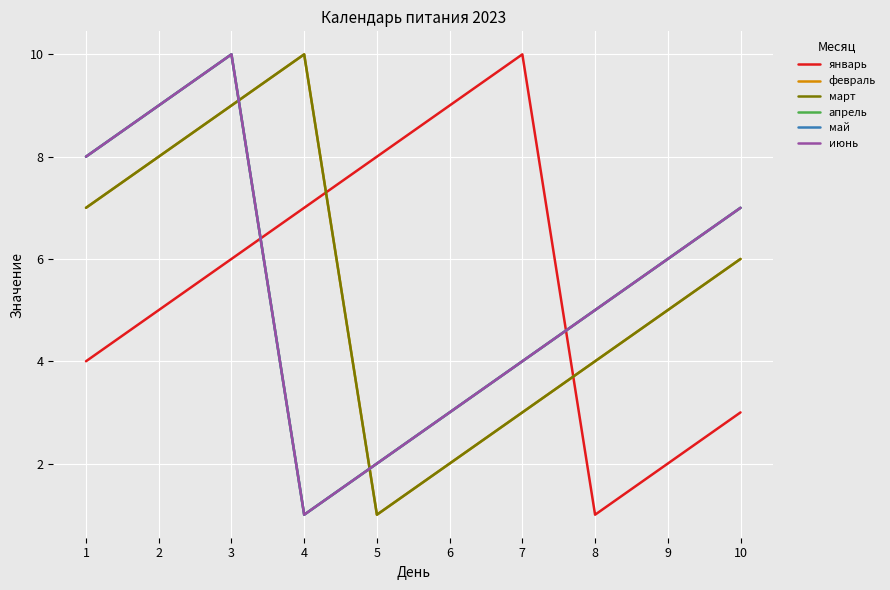

Does the chart display data point markers on the line(s)?

No